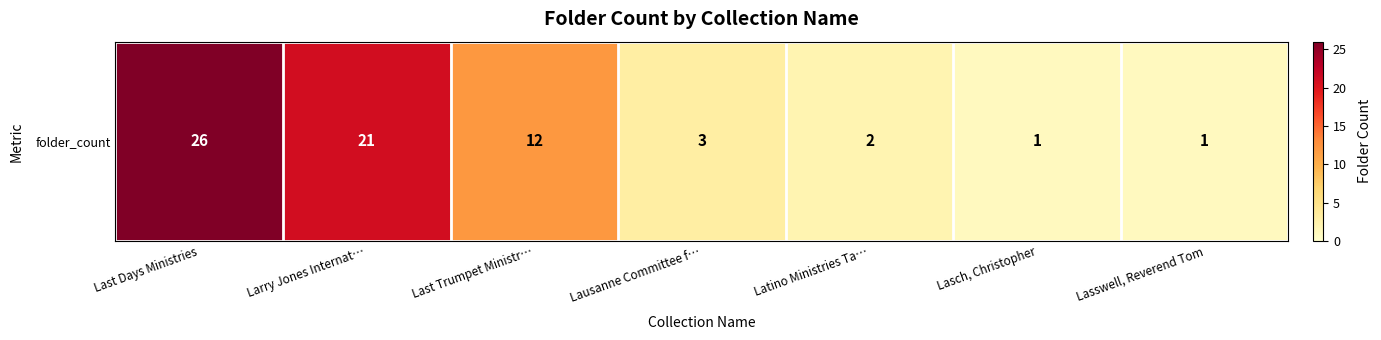

Reading left to right, transcribe all the data shown in this chart.

26	21	12	3	2	1	1